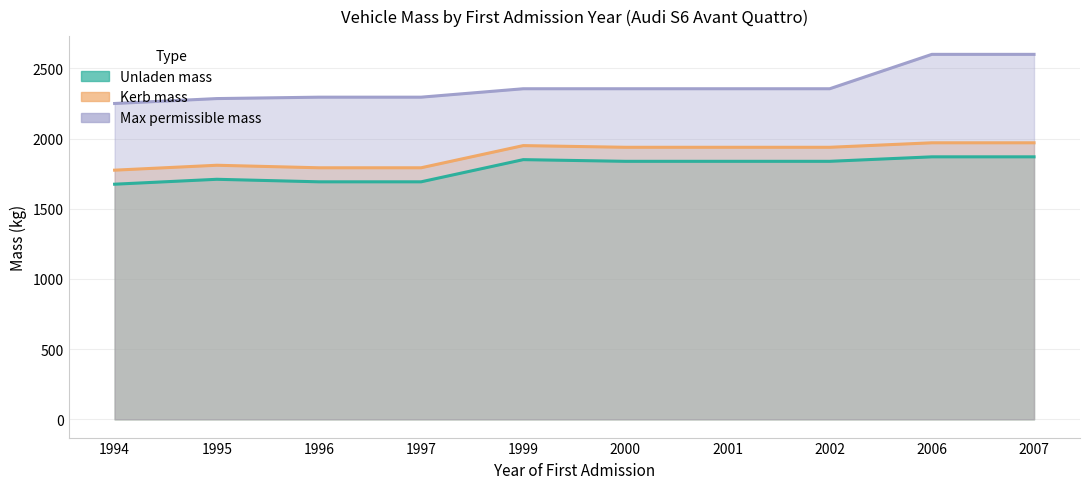

At which label does massa_rijklaar reach its minimum?

1994